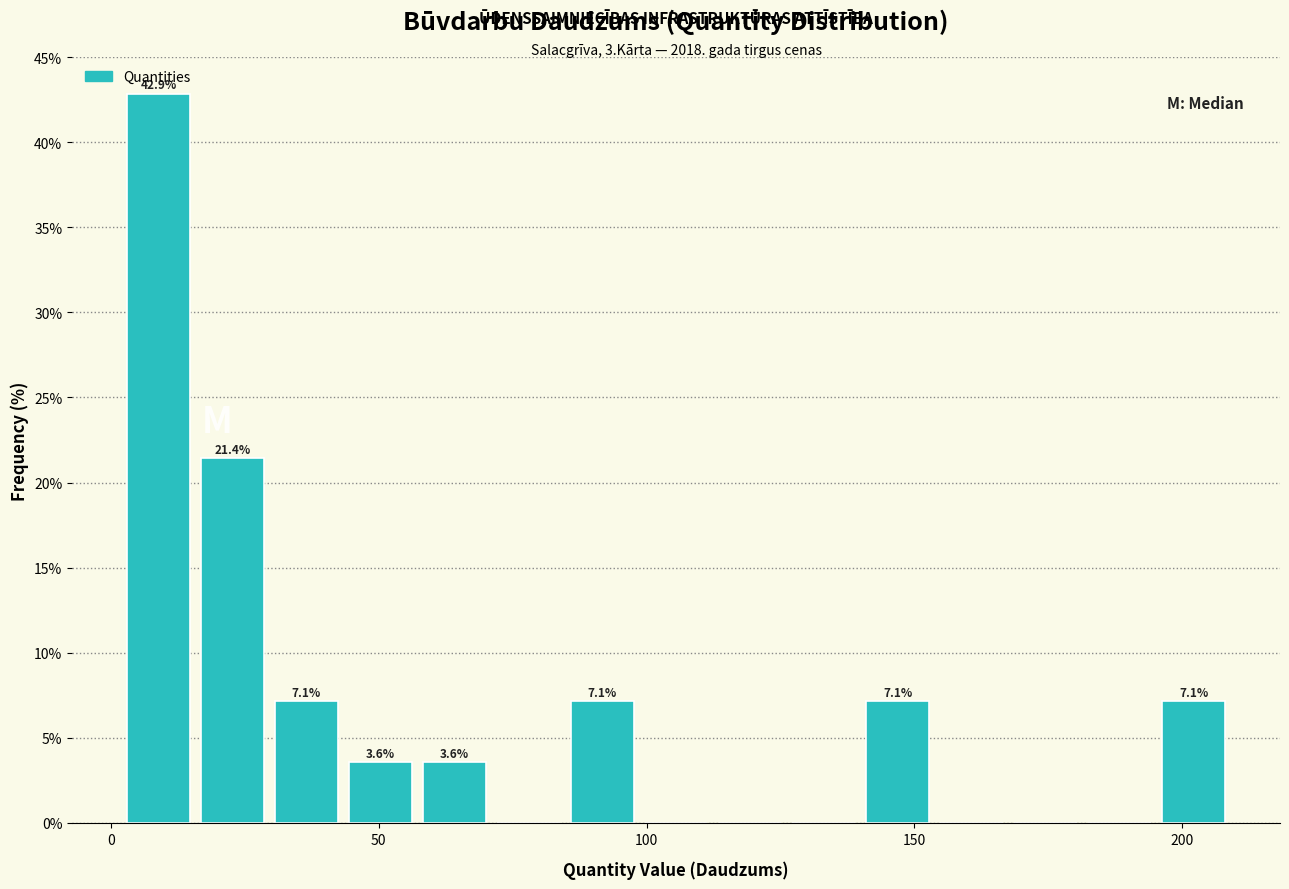

Read against the x-axis, roughly where is the centre of the tallest bar?

10